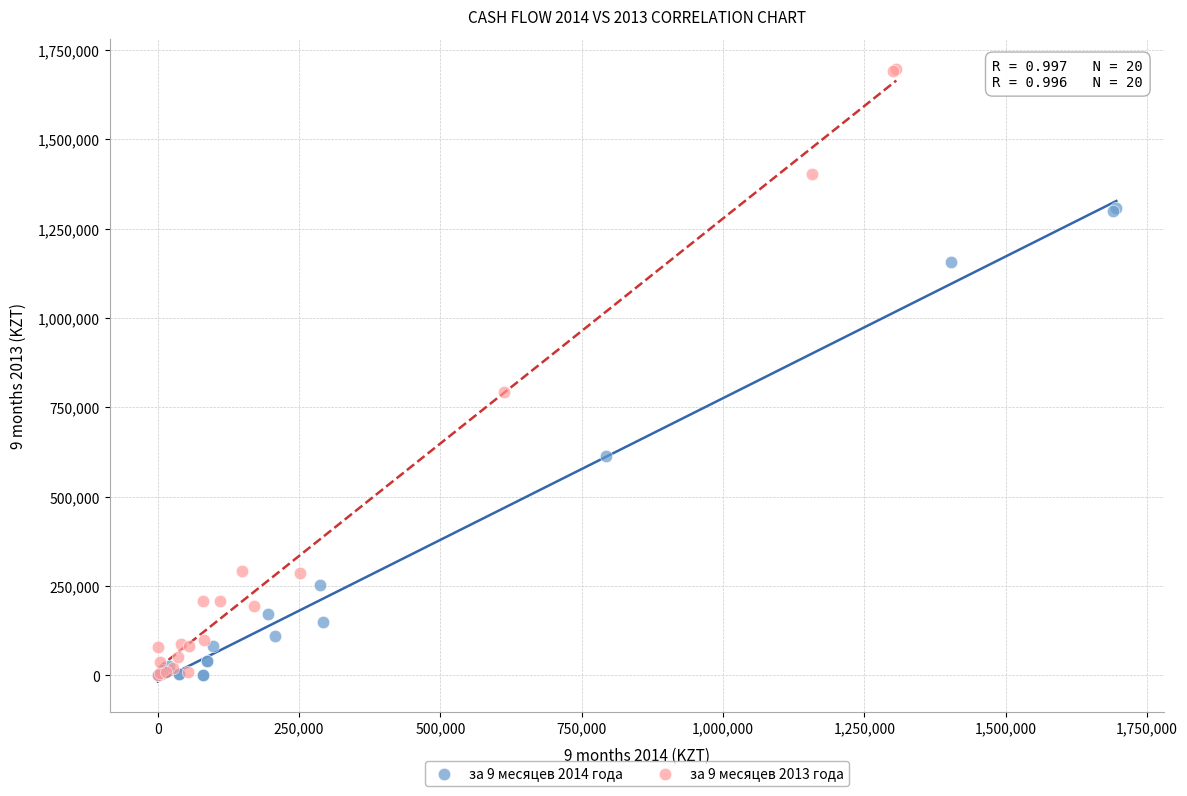

Which series has the largest Y range (max minus min)?

за 9 месяцев 2013 года